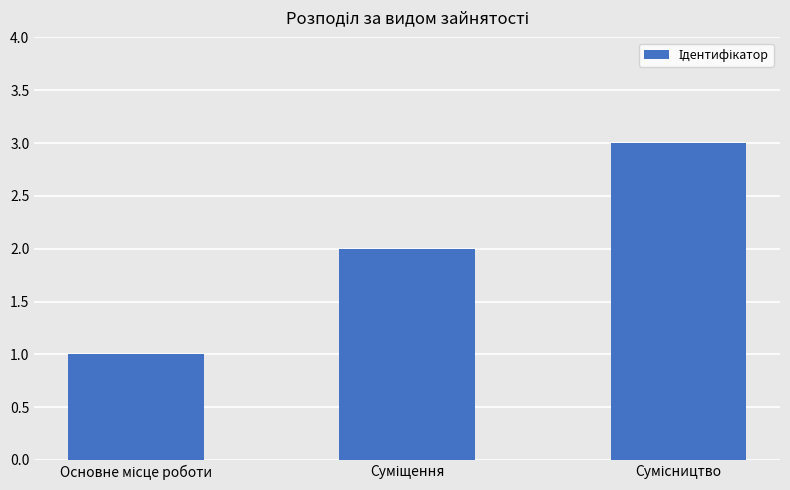

What is the maximum value shown in the chart?

3